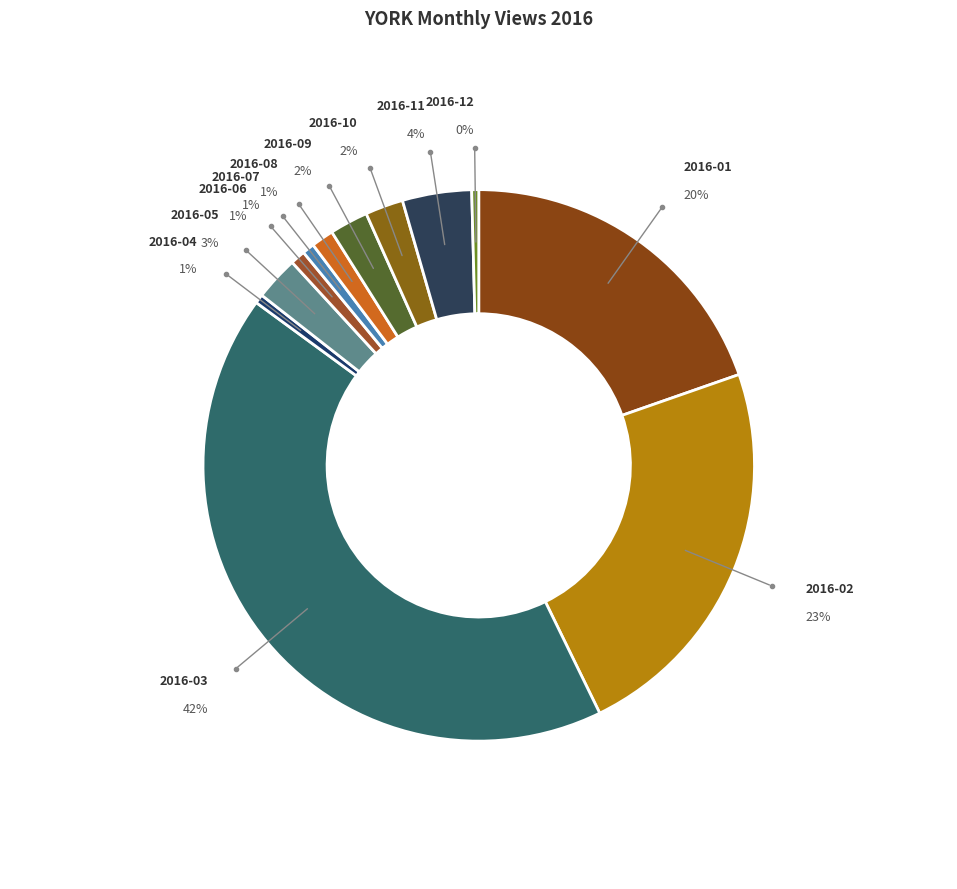

Is it true that 2016-11 is 14% of the pie?

False